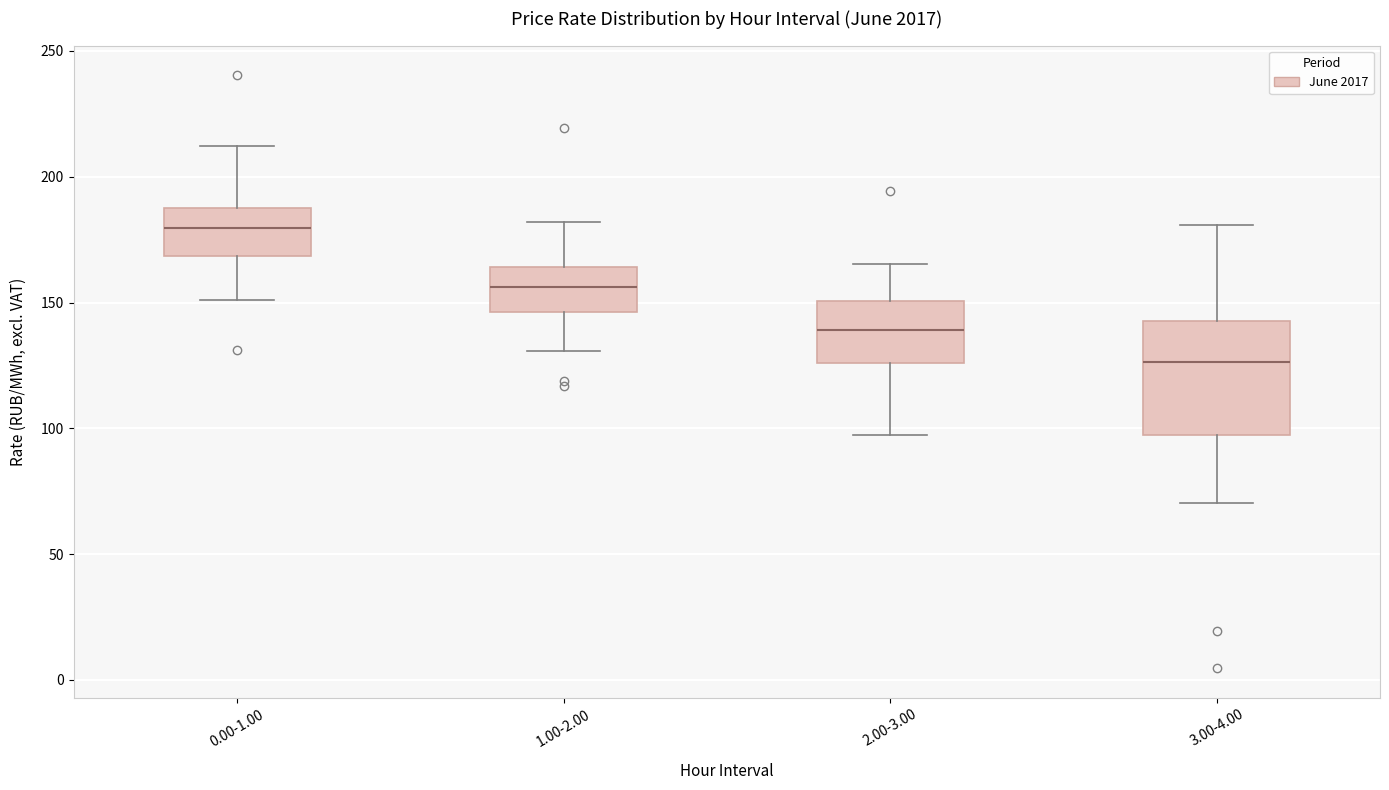

Reading left to right, transcribe this box plot: for each box, give where its median line is, the range the box spans, and where its two whiskers end, as read against the y-axis. The values are not printed on the chart, so give them approximately, as read against the axis.

0.00-1.00: median 180, box 170 to 190, whiskers 150 to 210
1.00-2.00: median 155, box 145 to 165, whiskers 130 to 180
2.00-3.00: median 140, box 125 to 150, whiskers 95 to 165
3.00-4.00: median 125, box 95 to 145, whiskers 70 to 180